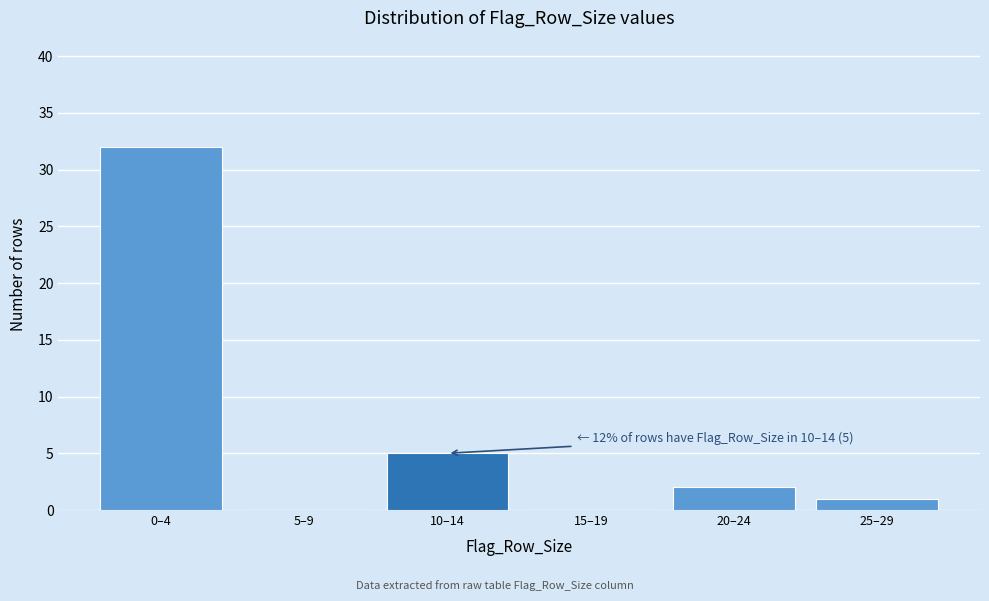

Reading left to right, what are all the values shown in this chart?

0–4=32	5–9=0	10–14=5	15–19=0	20–24=2	25–29=1